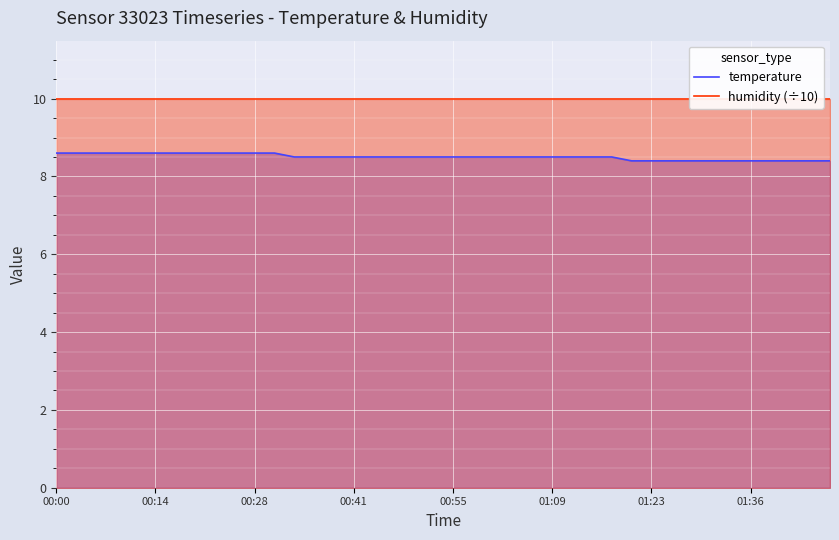

What is the maximum value for temperature?

8.6